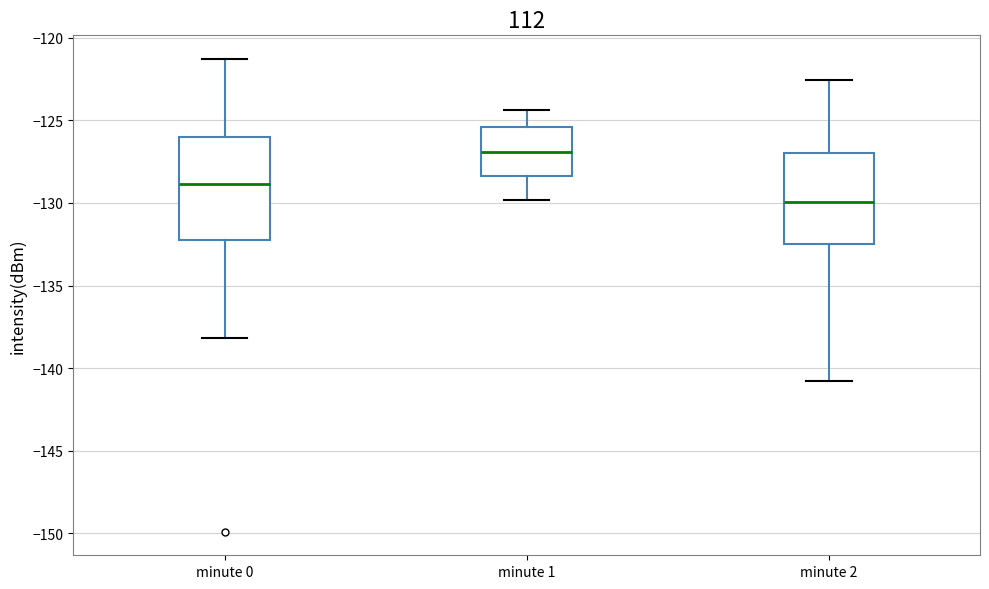

Which box has the lowest median line?

minute 2